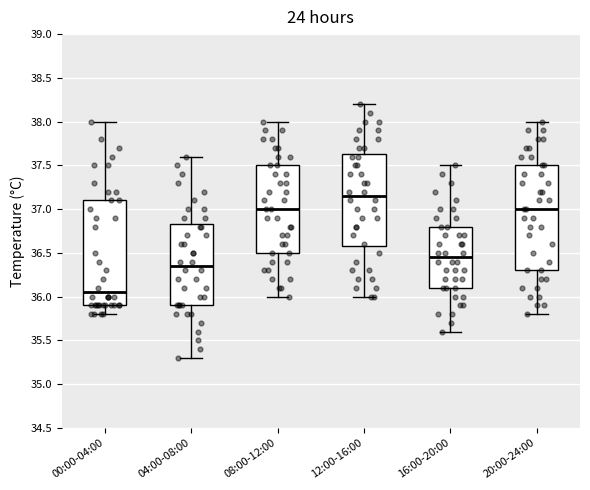

Reading left to right, read every box against the y-axis: the position of its median line, the range the box covers, and the ends of its whiskers. The values are not printed on the chart, so give them approximately, as read against the axis.

00:00-04:00: median 36.05, box 35.90 to 37.10, whiskers 35.80 to 38.00
04:00-08:00: median 36.35, box 35.90 to 36.85, whiskers 35.30 to 37.60
08:00-12:00: median 37.00, box 36.50 to 37.50, whiskers 36.00 to 38.00
12:00-16:00: median 37.15, box 36.60 to 37.65, whiskers 36.00 to 38.20
16:00-20:00: median 36.45, box 36.10 to 36.80, whiskers 35.60 to 37.50
20:00-24:00: median 37.00, box 36.30 to 37.50, whiskers 35.80 to 38.00